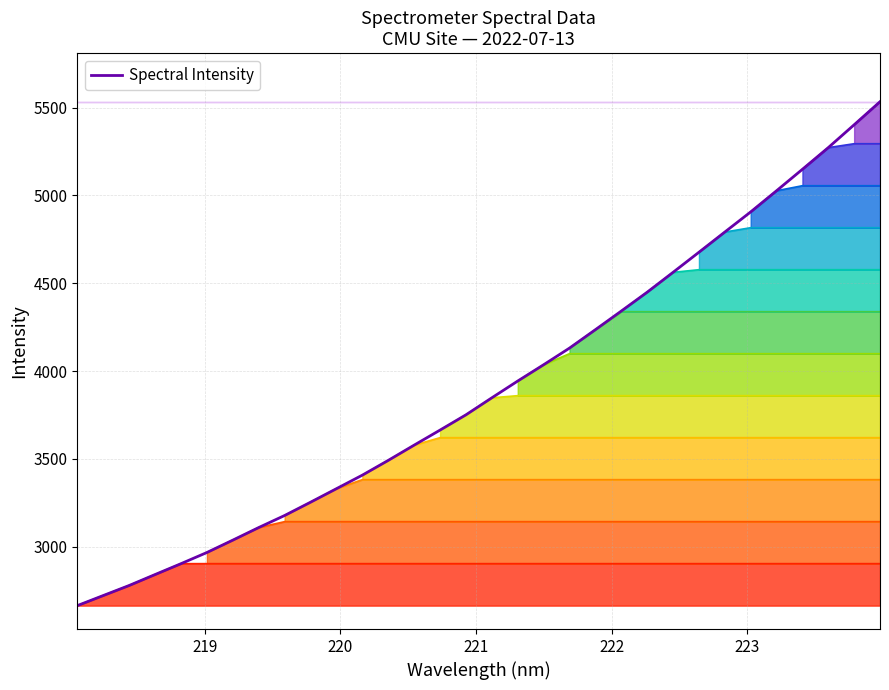

Where does the data first go above 3847?

221.1174